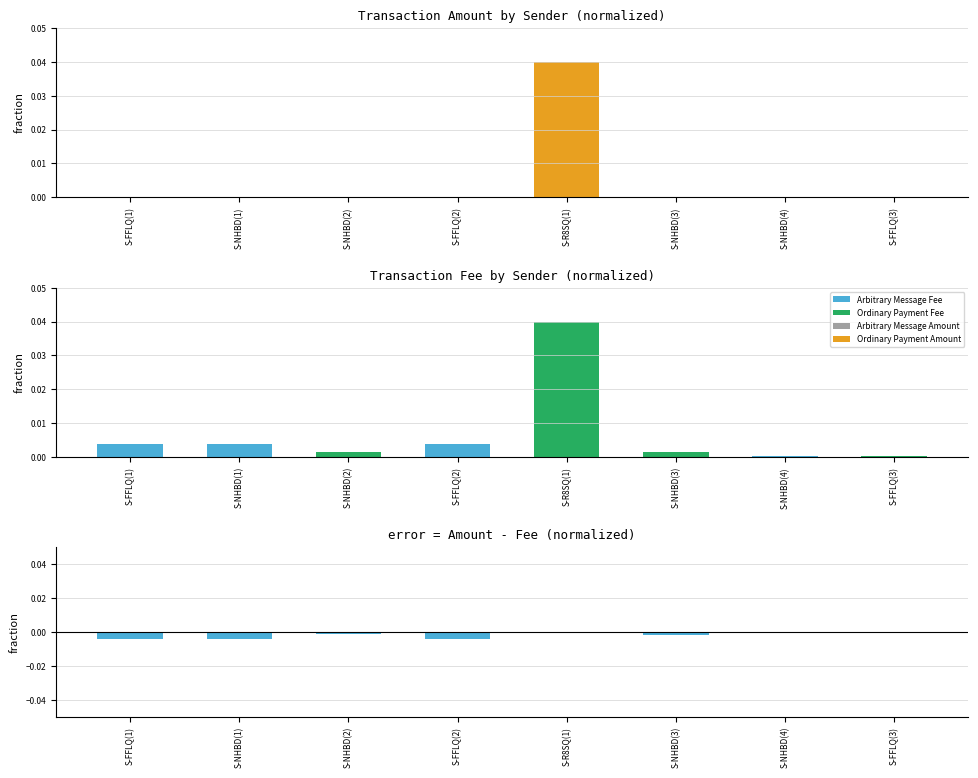

Which category has the highest value in the Fee (normalized) series?

S-R8SQ(1)